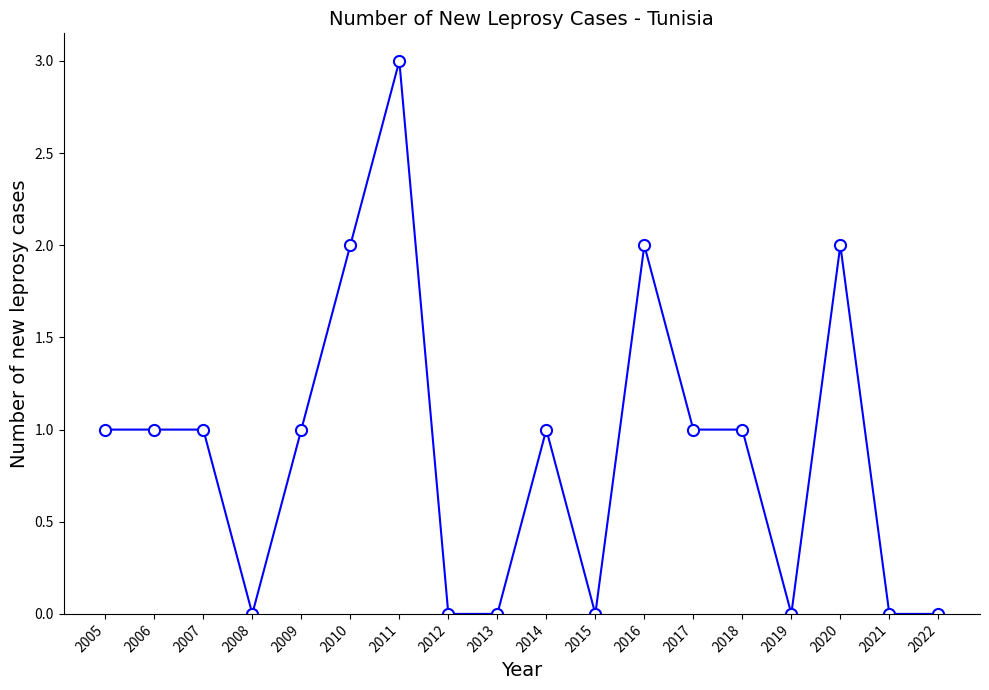

True or false: the data has more than 1 interior local peaks.

True